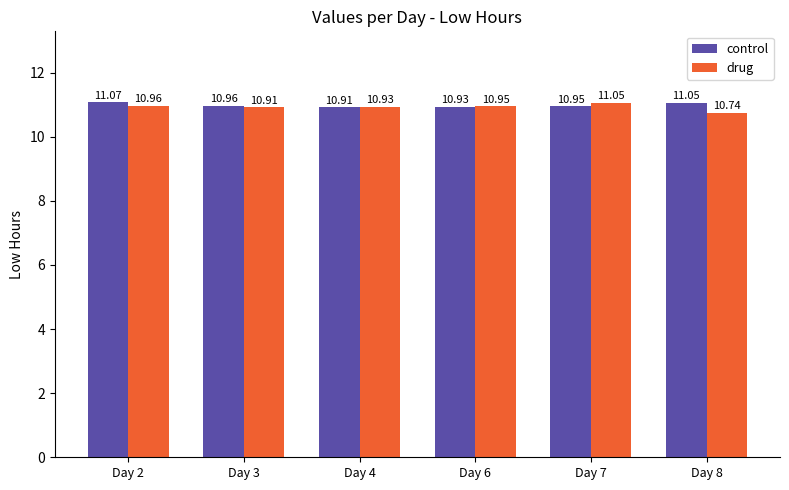

How many bars are there in each group?

2